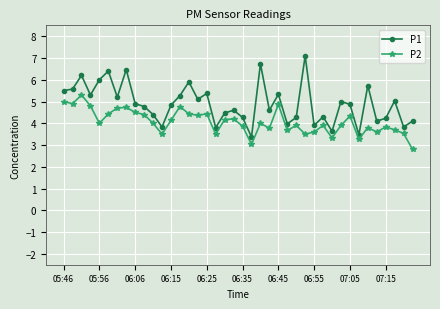

Which series has the widest spread of values?

P1